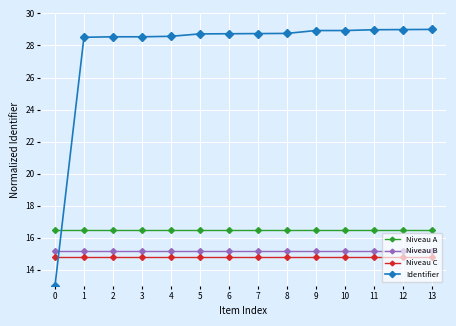

The value of Niveau A at 1 is 16.5. True or false?

True